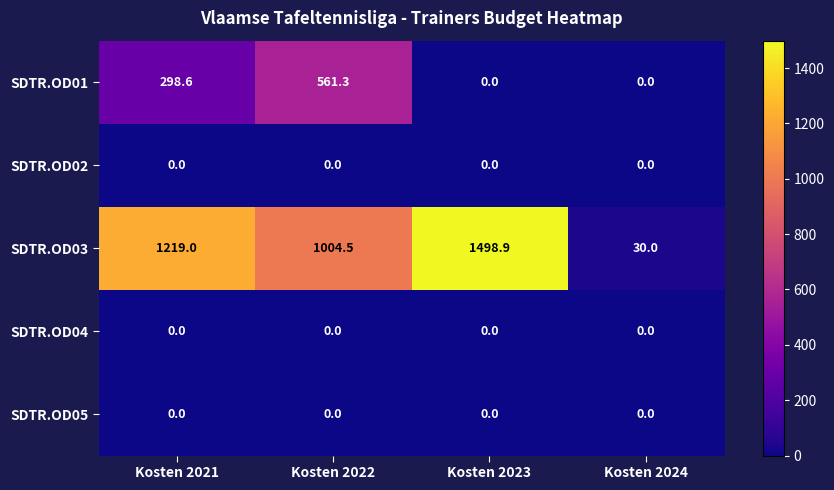

What is the minimum value for SDTR.OD03?

30.0